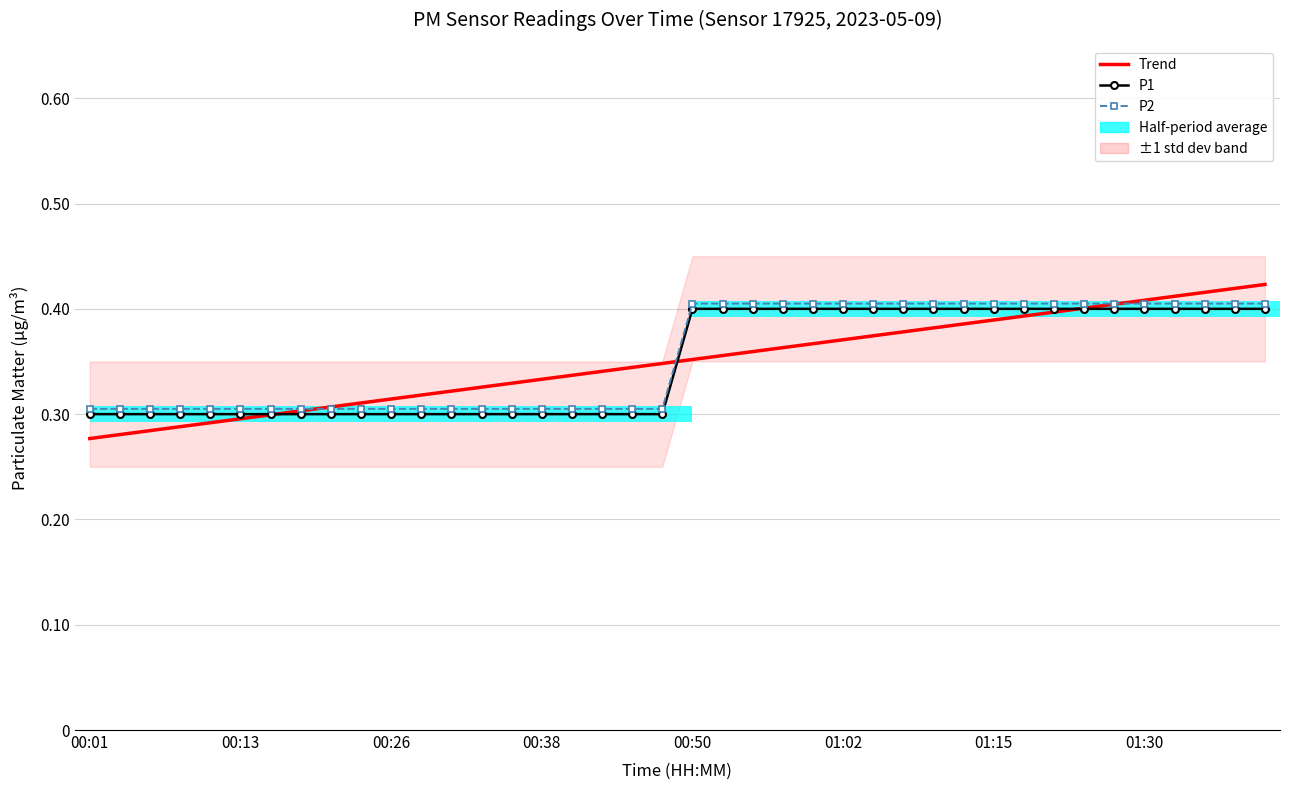

What is the sum of the P2 values at 30 and 16?

0.7